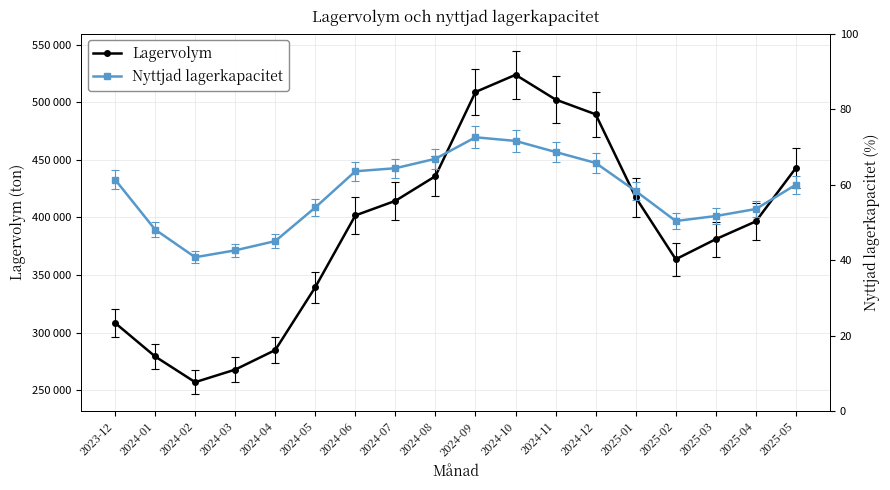

What are all the series names shown in the legend?

Lagervolym, Nyttjad lagerkapacitet